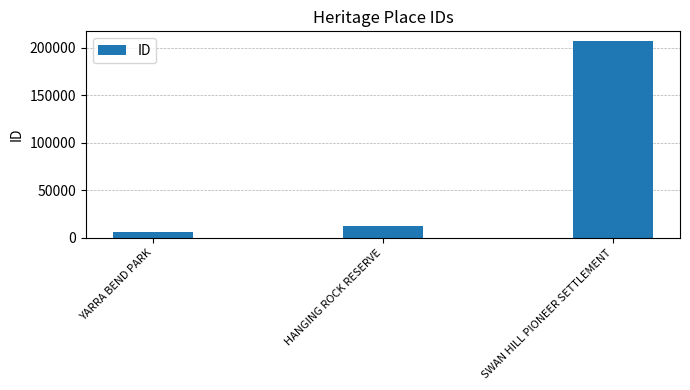

How many bars are there in total?

3